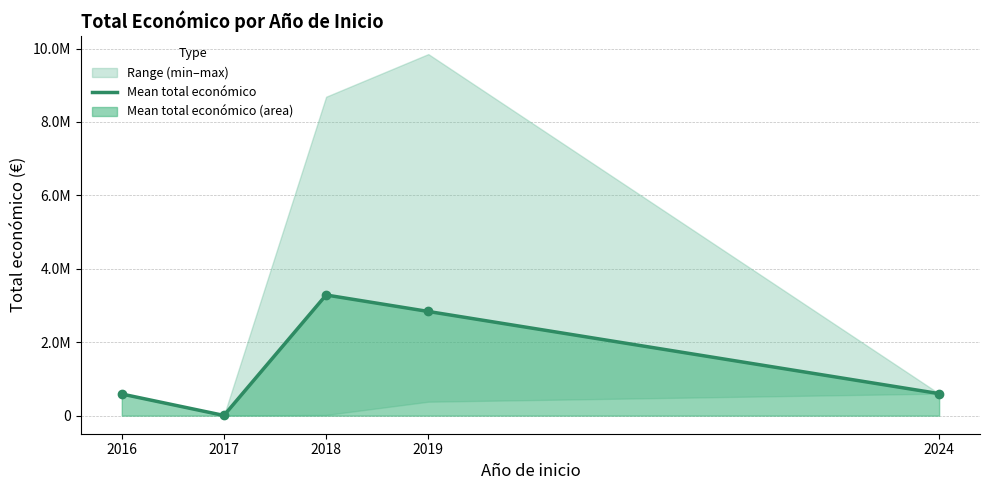

List the labels in order of value, largest first.

2018, 2019, 2024, 2016, 2017